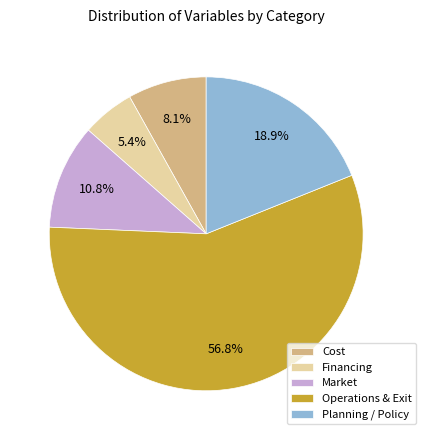

What is the largest slice in the pie chart?

Operations & Exit